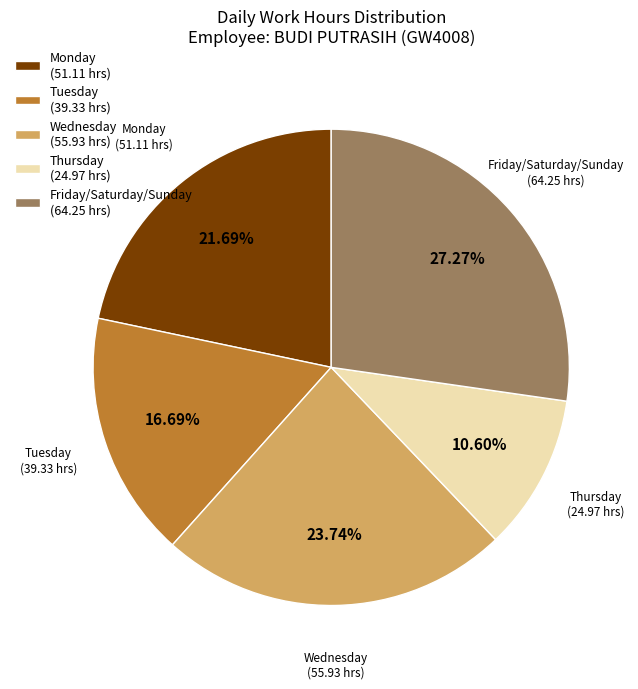

Is the sum of Thursday (24.97 hrs) and Monday (51.11 hrs) greater than half?

No